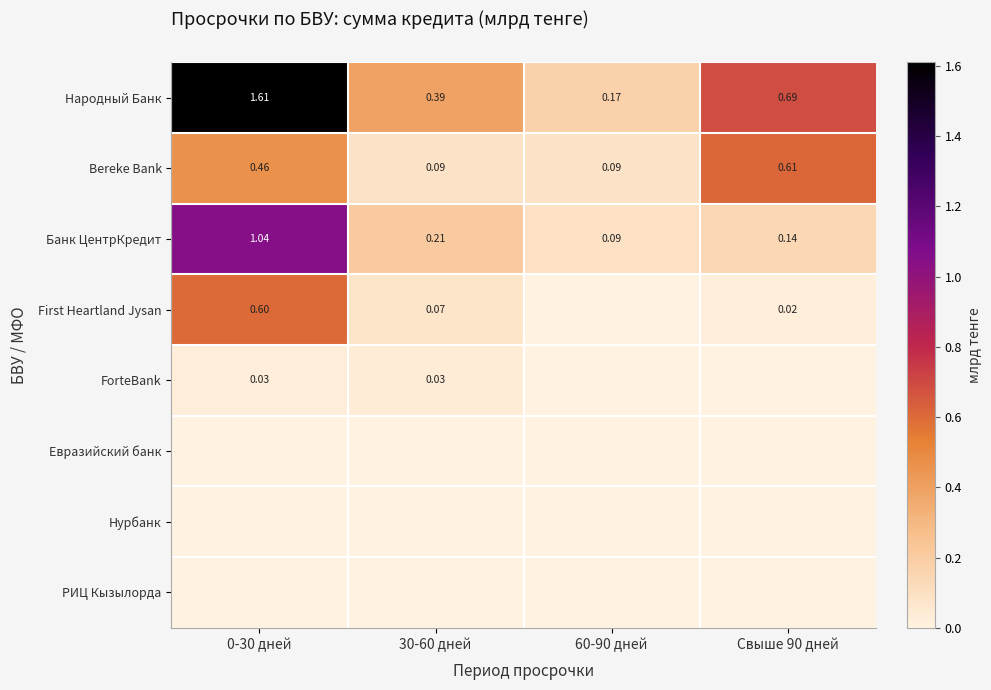

Is the value of First Heartland Jysan at Свыше 90 дней greater than the value of Банк ЦентрКредит at 30-60 дней?

No